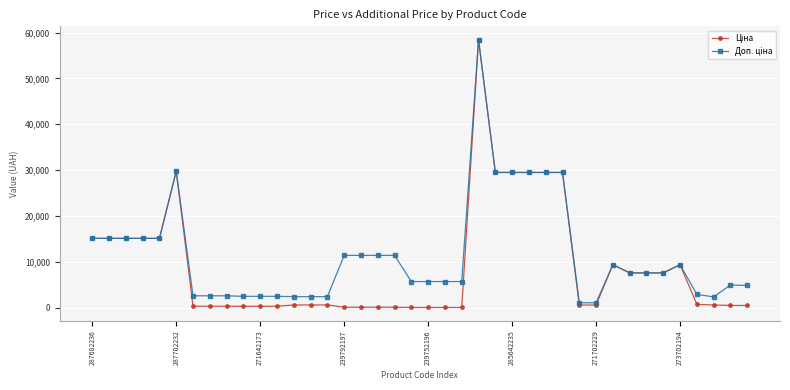

What is the maximum value shown in the chart?

58426.5